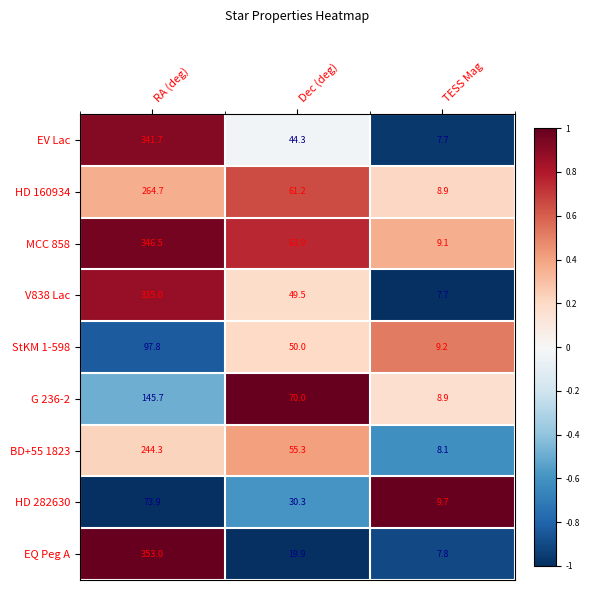

The EV Lac series shows 10.6 at TESS Mag. True or false?

False